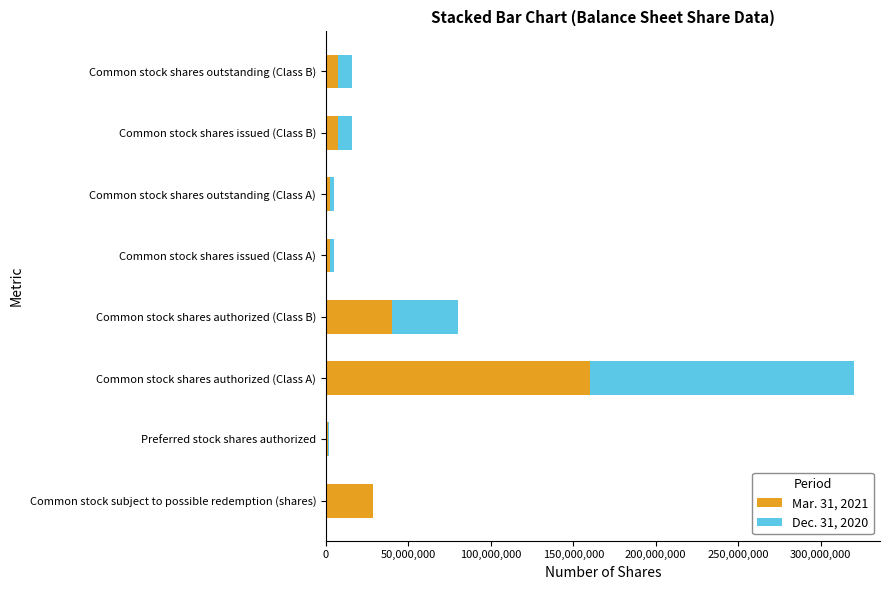

How many categories are shown in the chart?

8